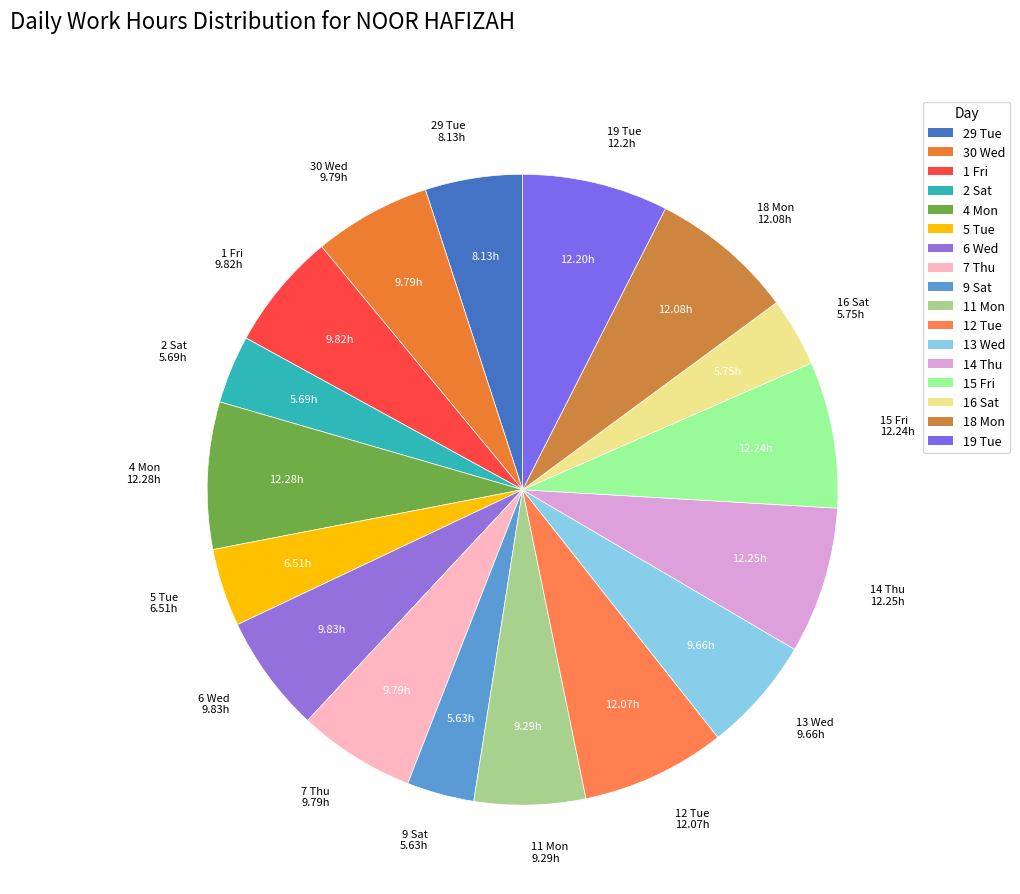

Does 14 Thu represent more than half of the total?

No